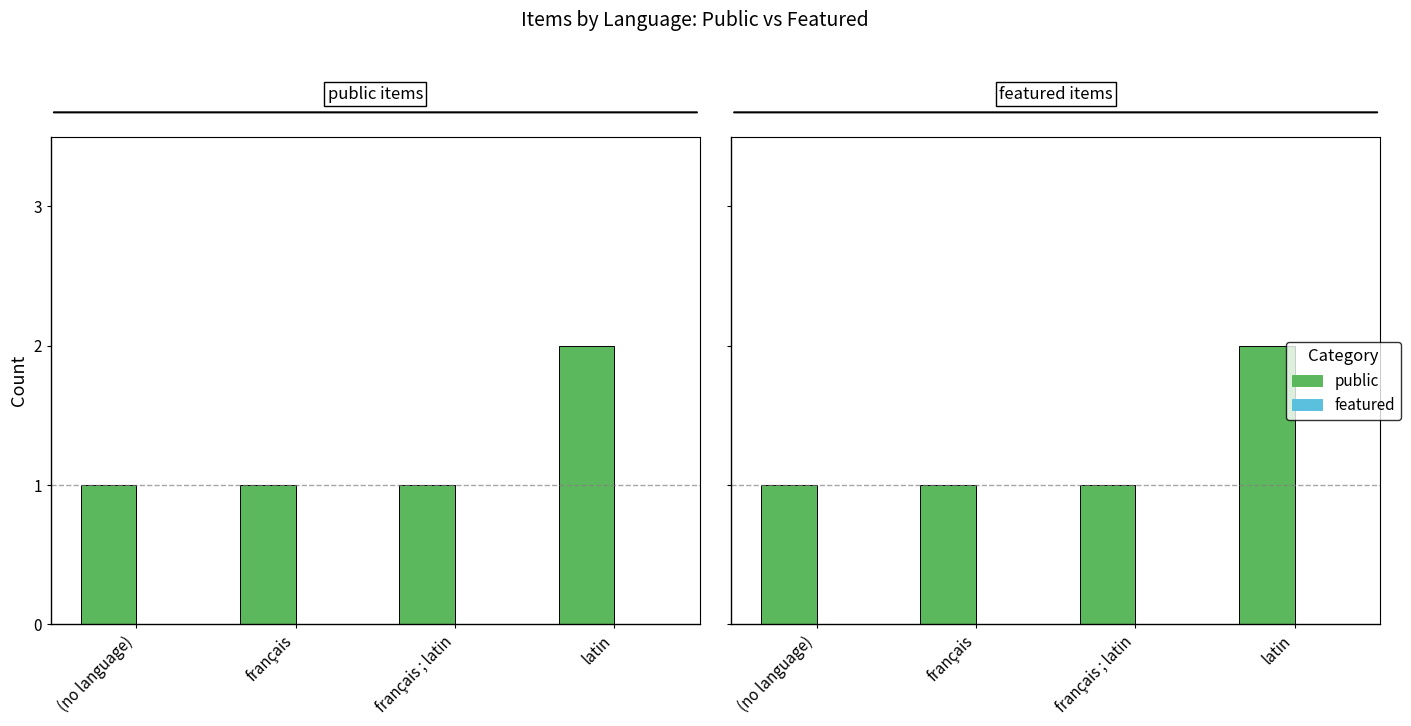

Between français and français ; latin, which series saw the biggest shift?

public